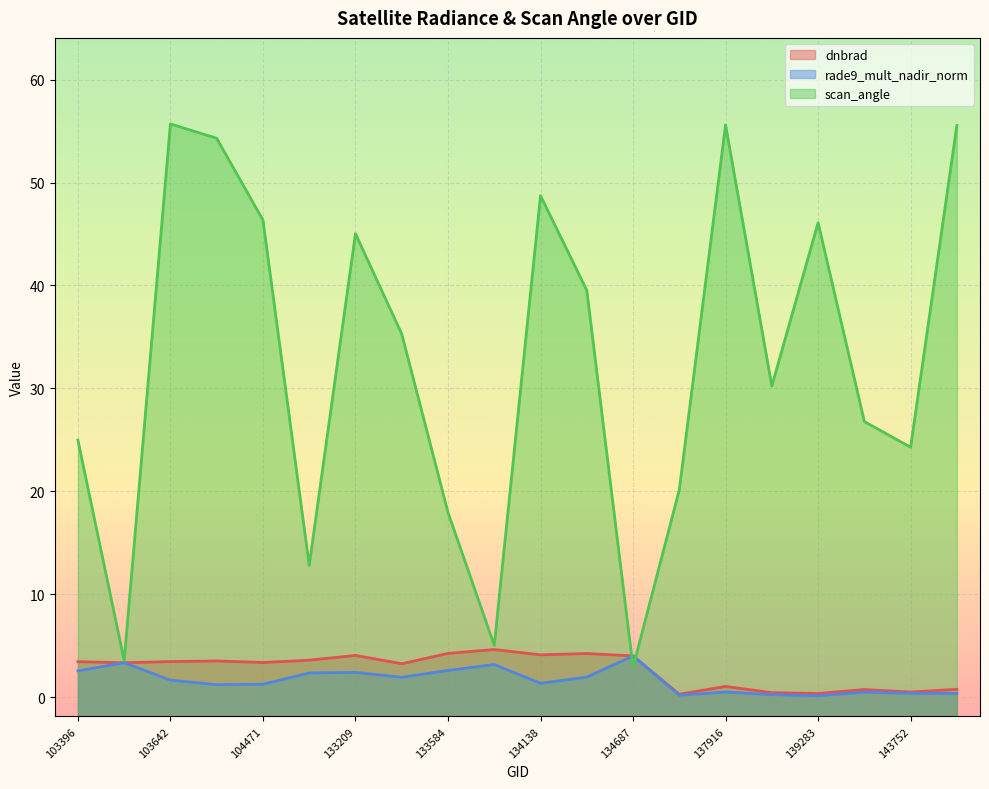

Where is dnbrad nearest to the value 2?

137916